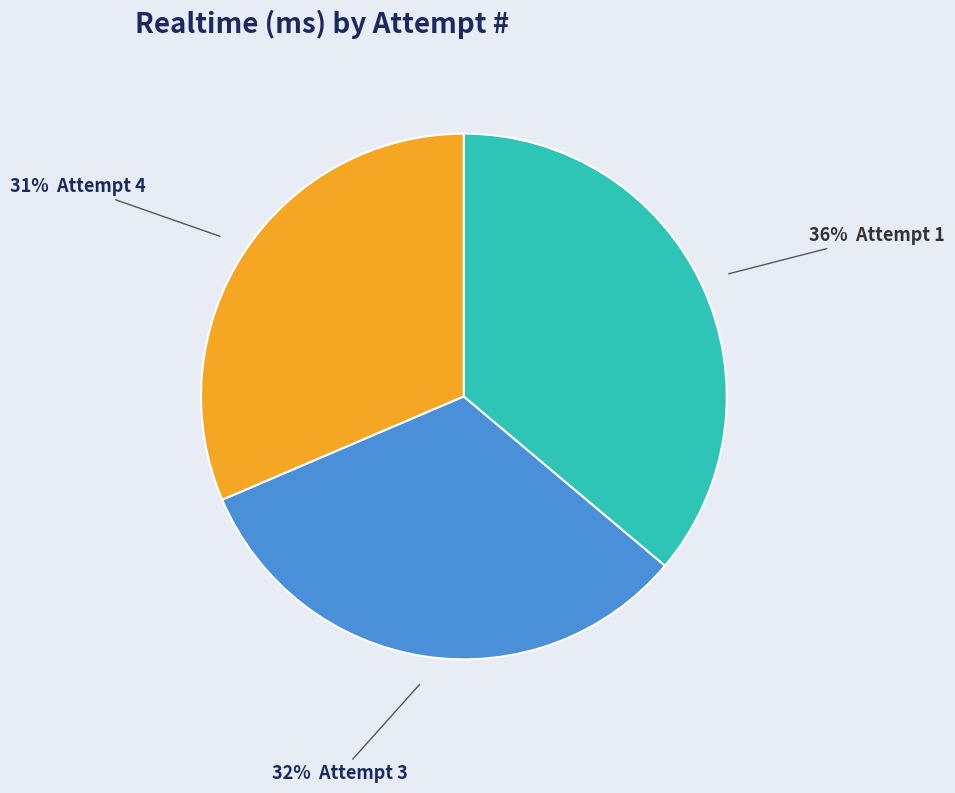

To the nearest percent, what is the difference between the largest and smallest slice percentages?

5%